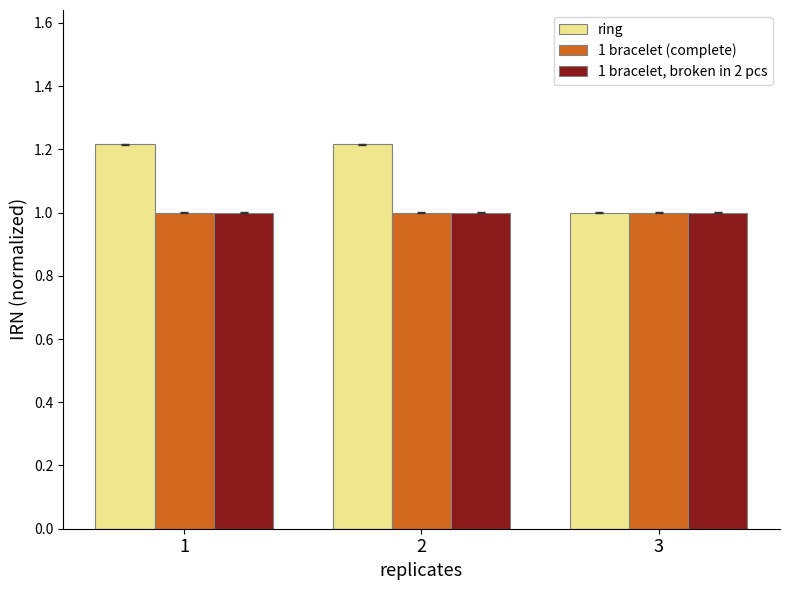

The value of 1 bracelet (complete) at 3 is 1.0. True or false?

True